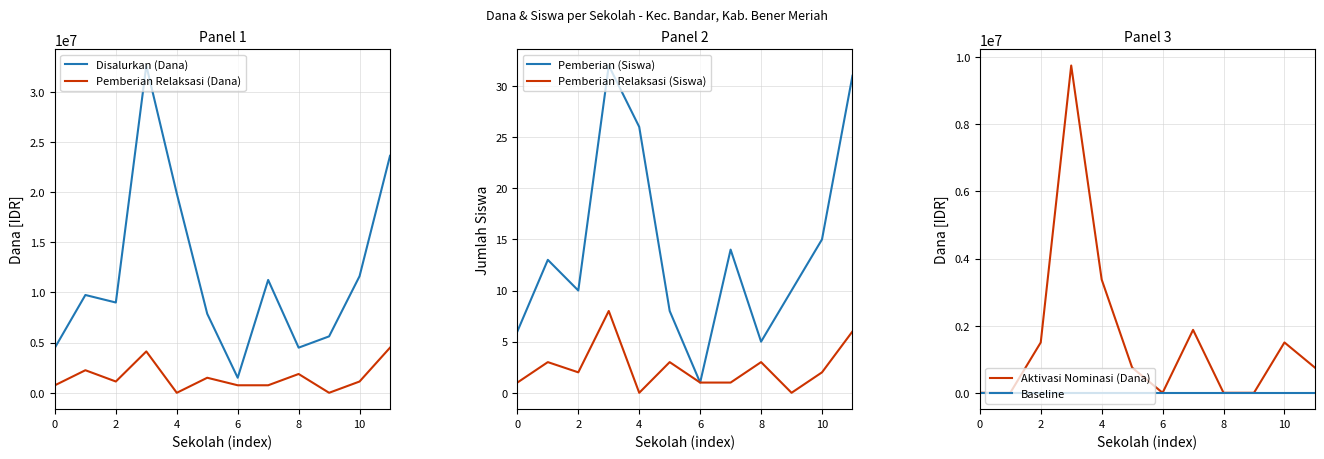

The value of Disalurkan (Dana) at 8 is 4500000. True or false?

True